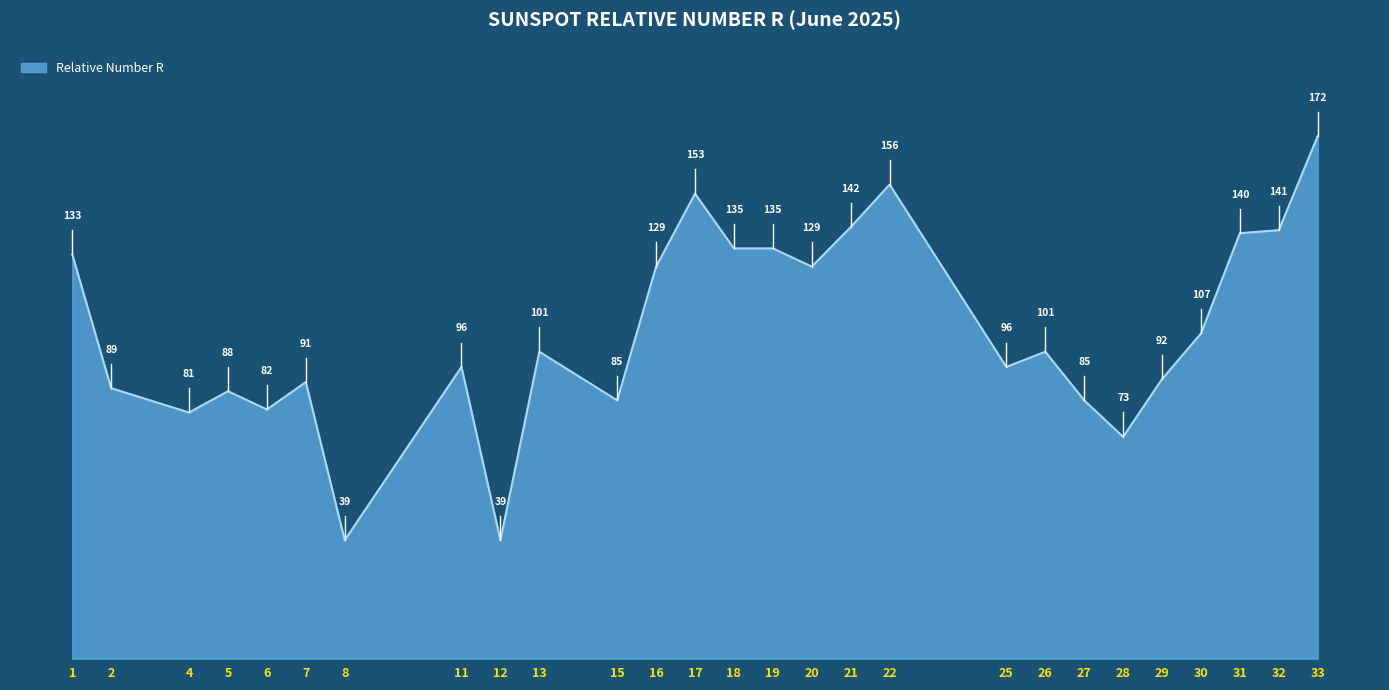

What is the change in value from 7 to 30?

+16